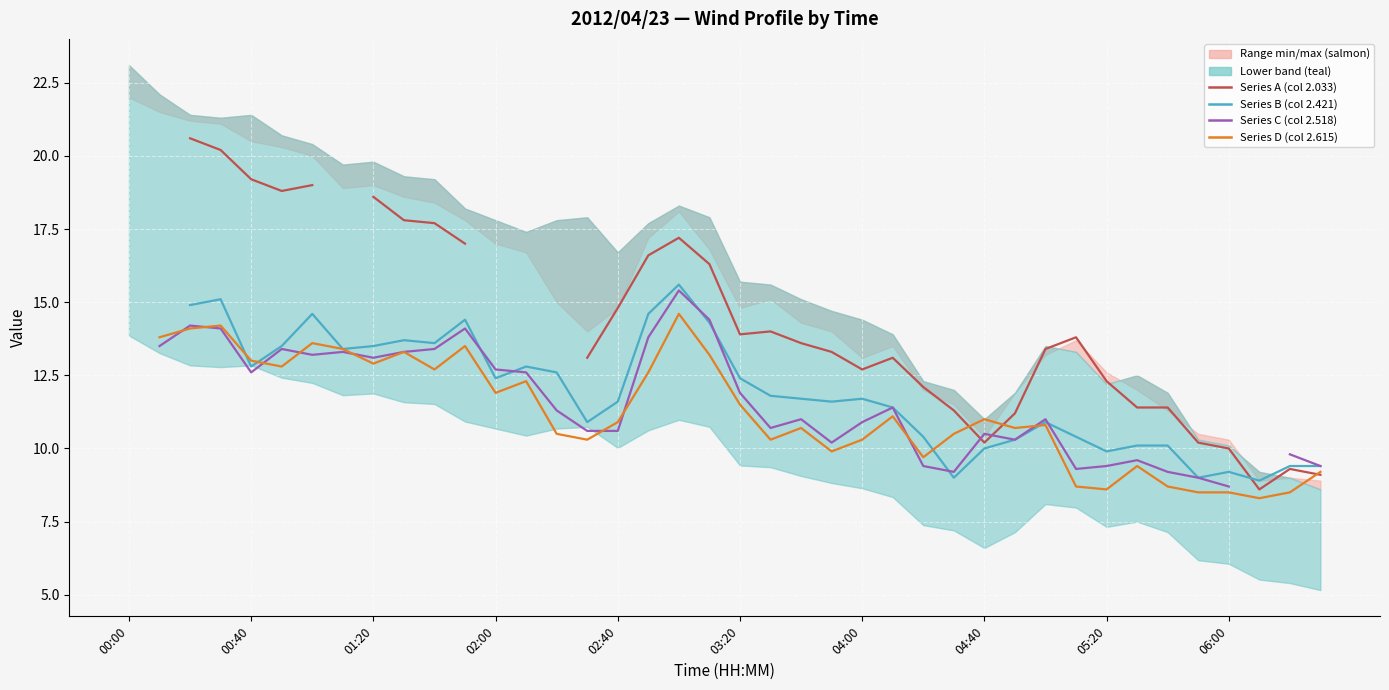

Count the Series C (col 2.518) values in the range 11 to 13.

8